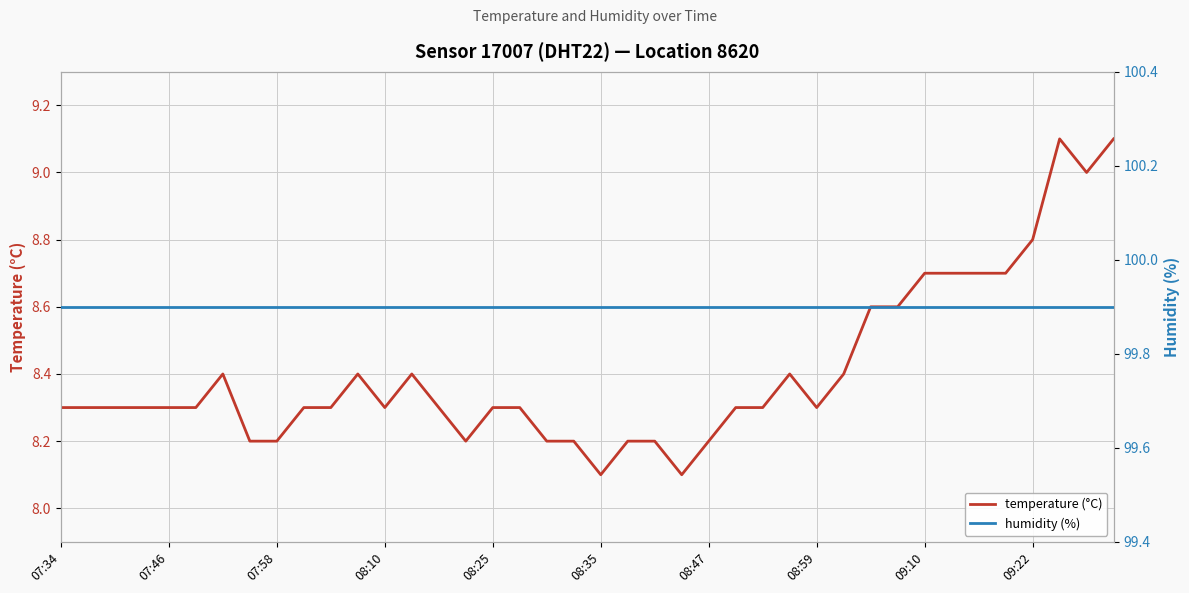

What is the sum of the temperature (°C) values at 22 and 23?

16.3